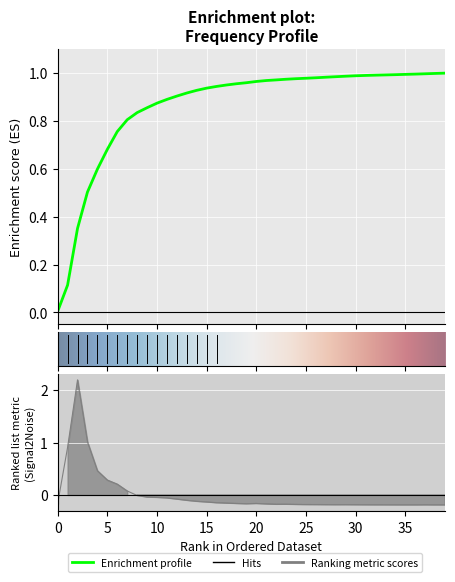

At which label does the data first exceed 0?

1